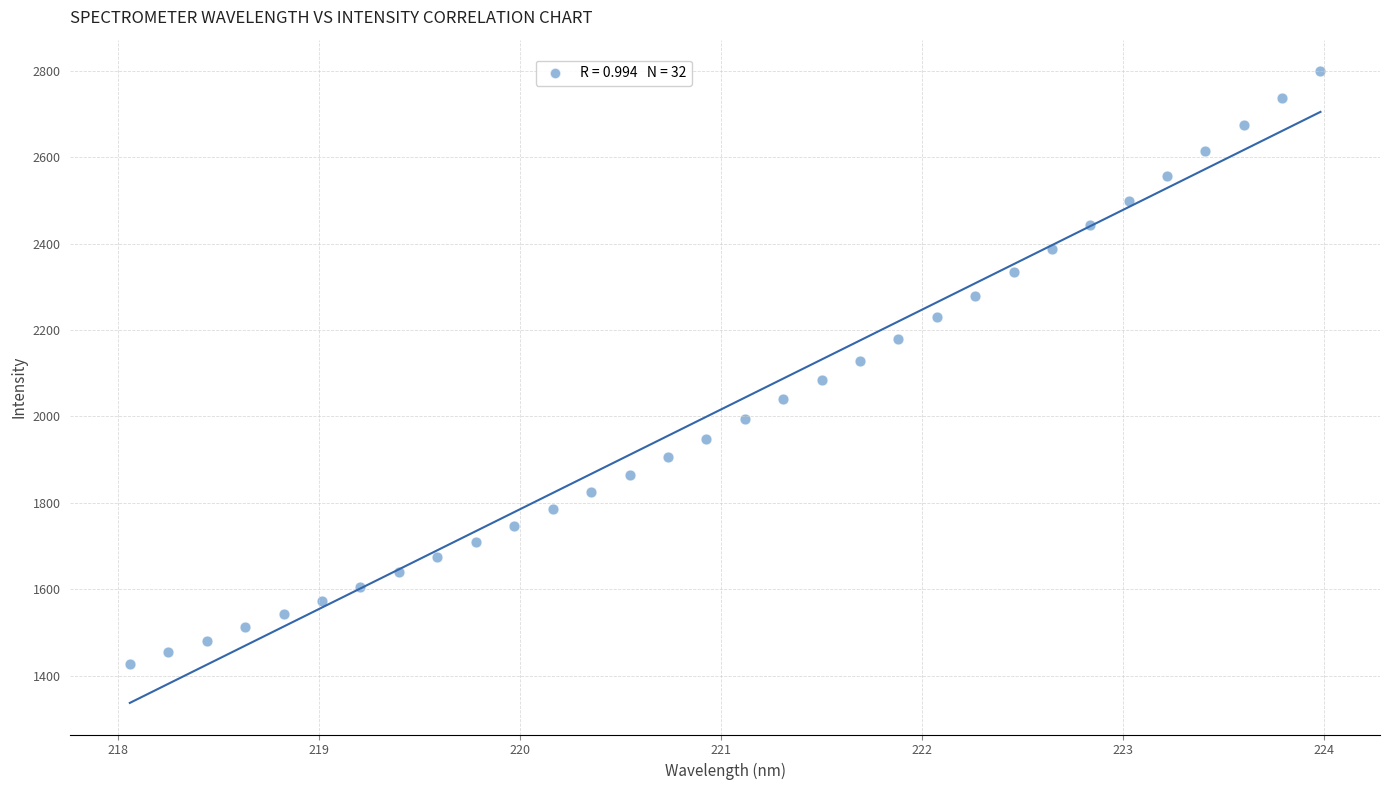

What is the range of Y values (max minus min)?

1373.1